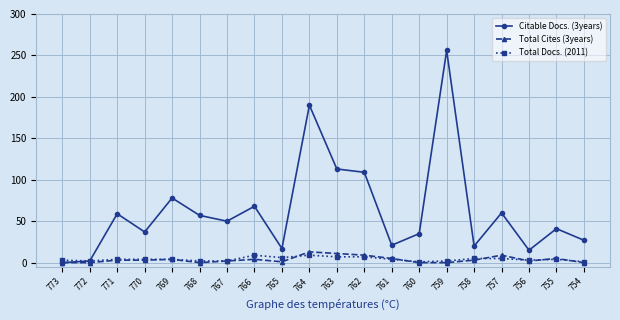

At how many categories does at least one series exceed 169?

2